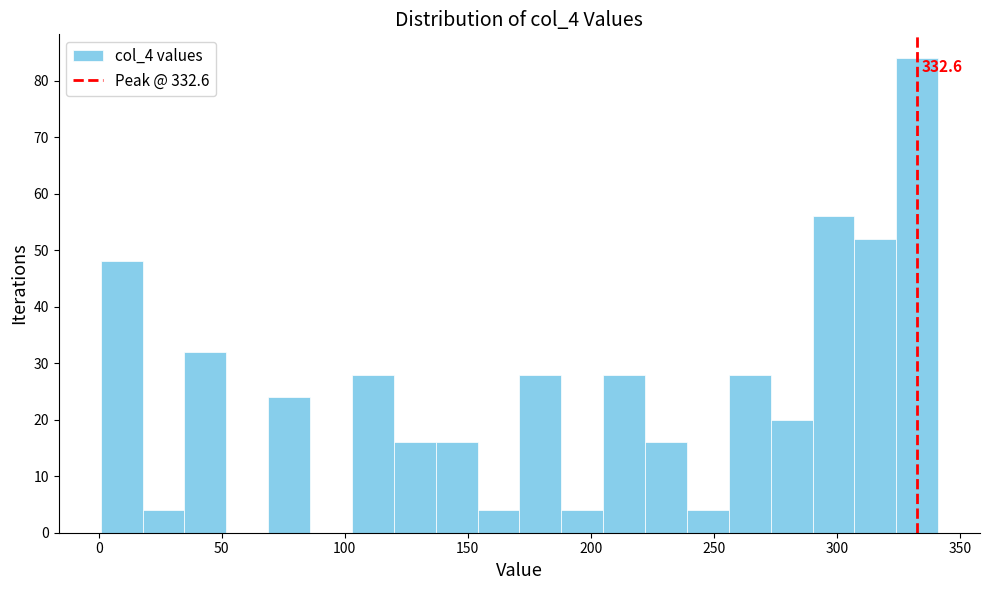

Read against the x-axis, roughly where is the centre of the tallest bar?

335